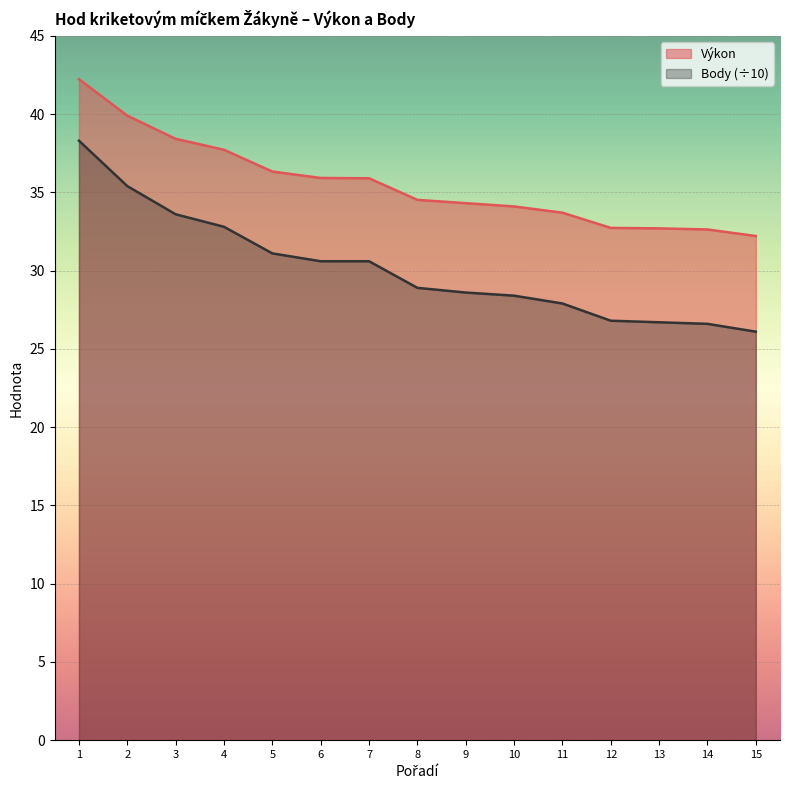

What is the value of the Body point at the 10th from the left?

28.4